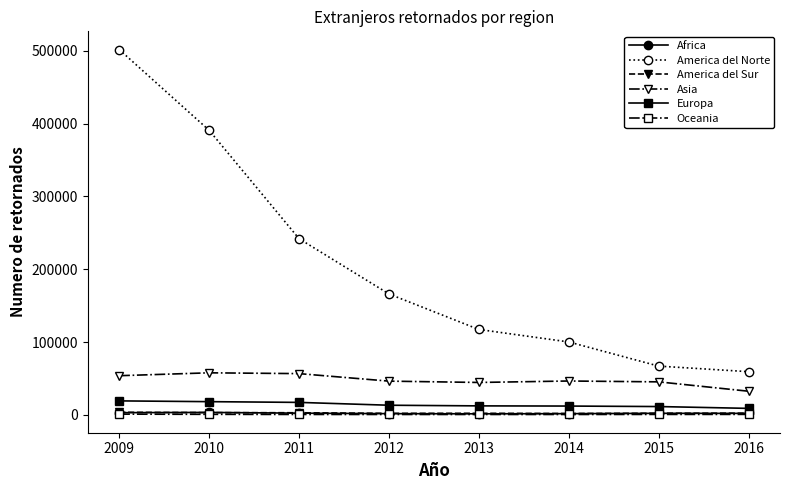

What is the greatest value displayed?

501543